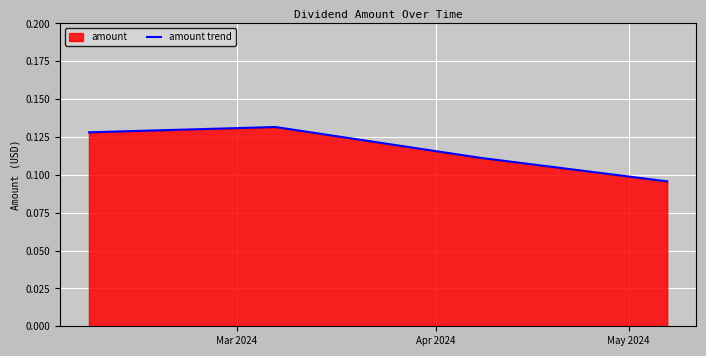

How many values are between 0 and 1?

4